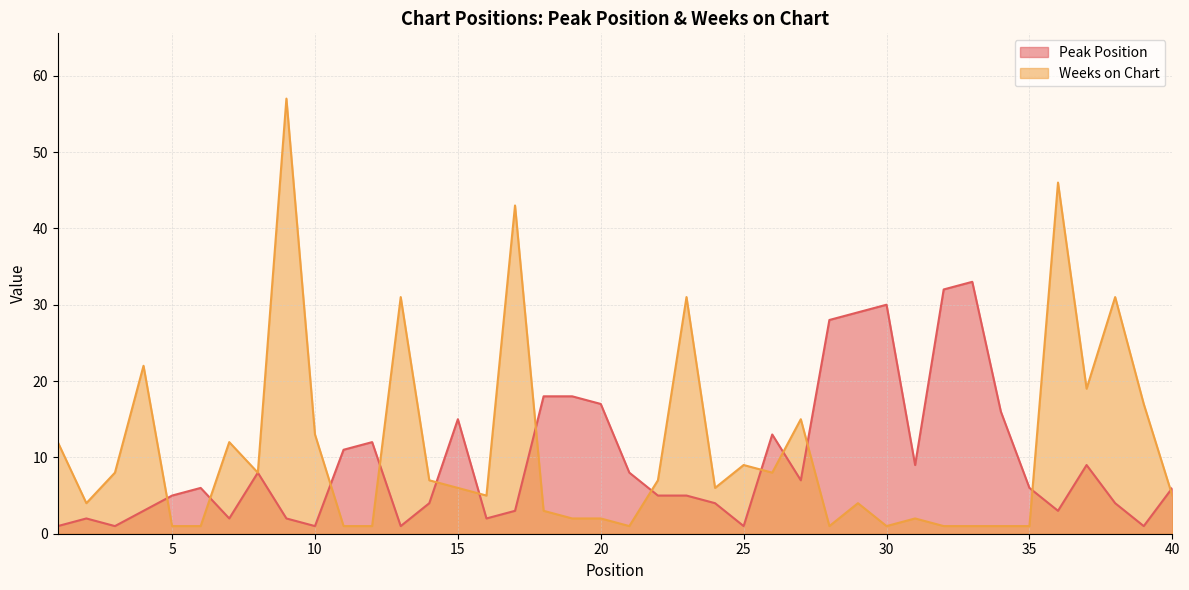

True or false: Weeks on Chart has a value of 12 at 14.

False